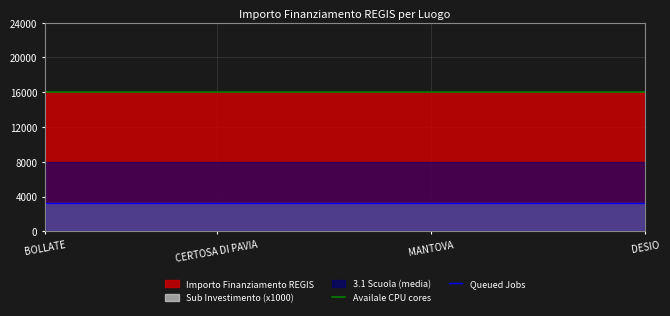

What is the lowest value of the Queued Jobs series?

3200